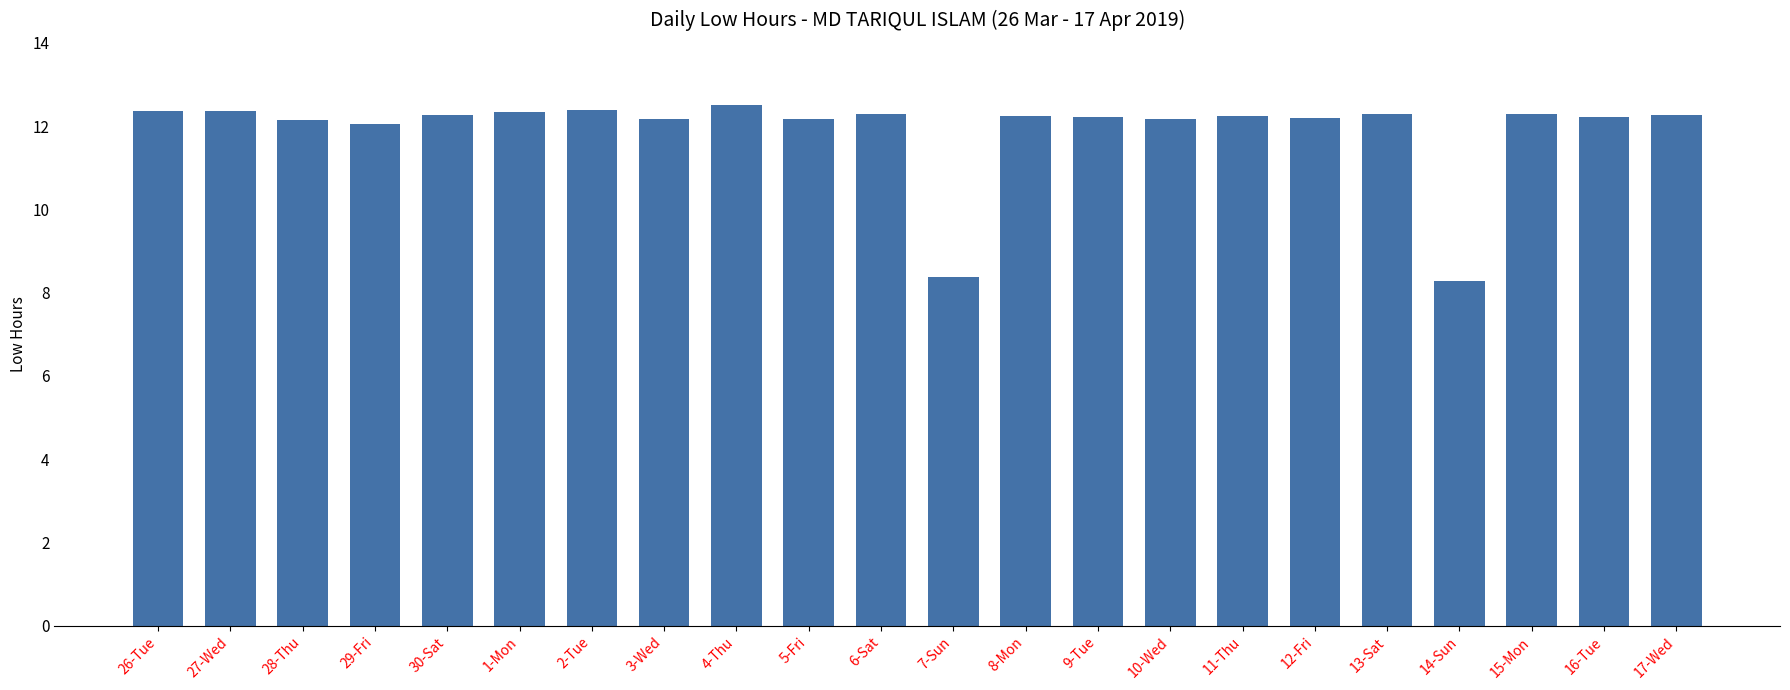

What is the sum of all values?

261.9